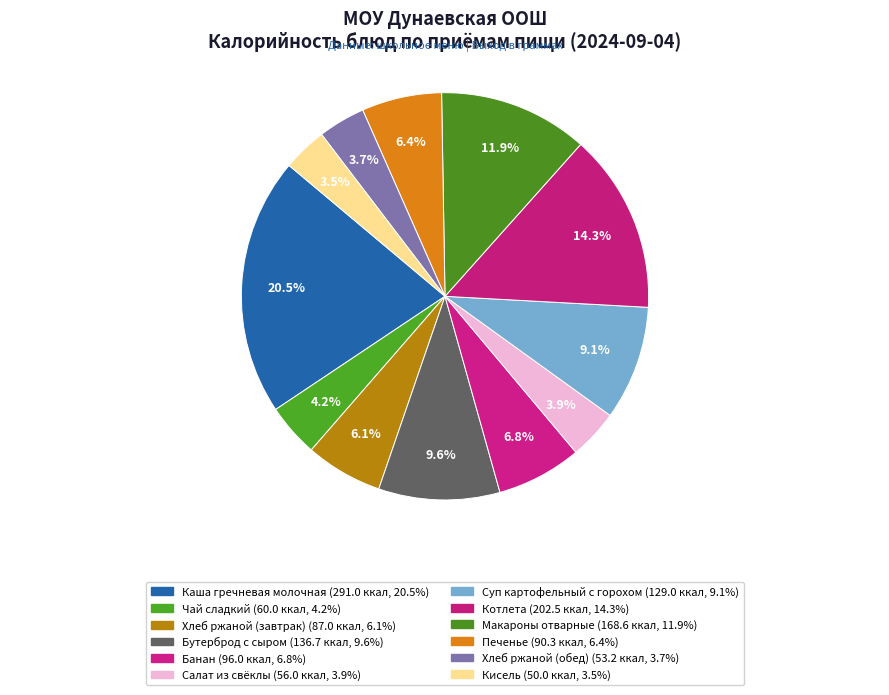

What is the total percentage of Салат из свёклы and Суп картофельный с горохом?

13.0%